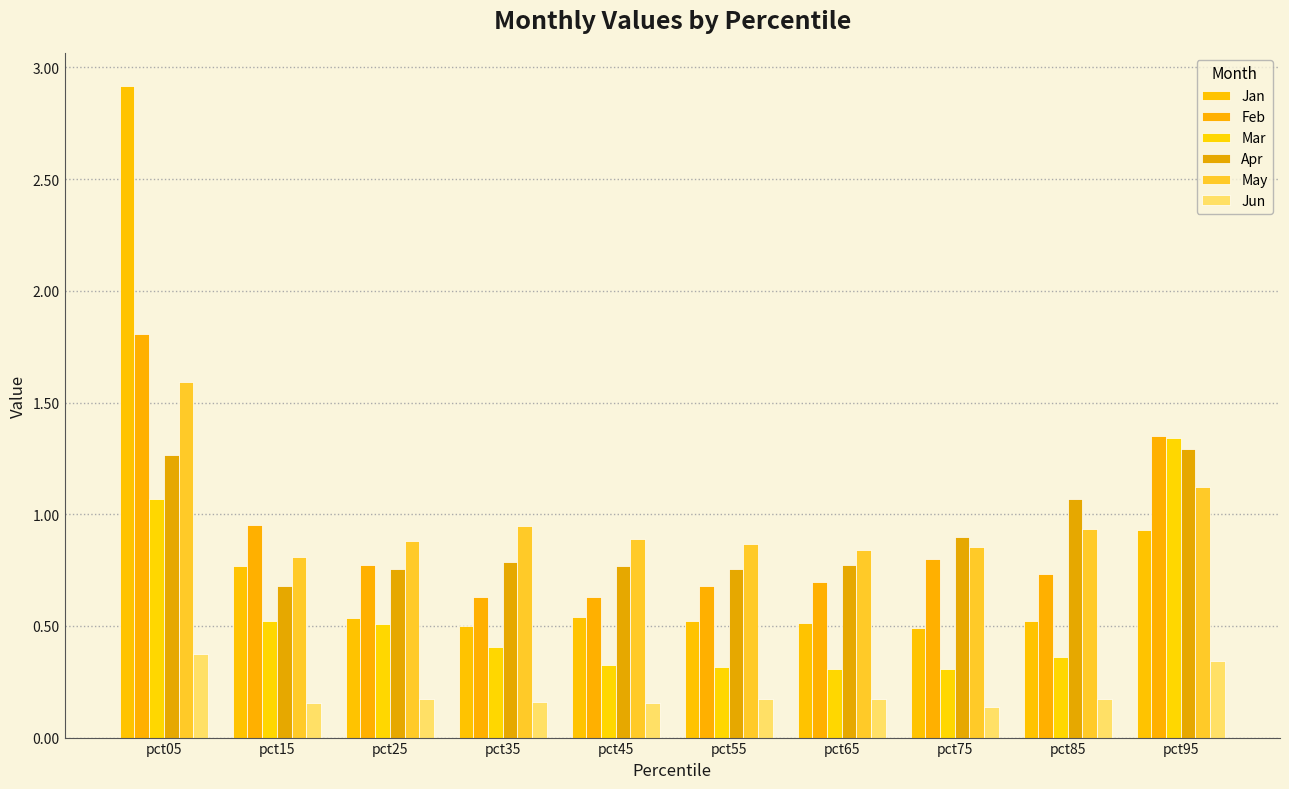

Count the number of data series in this chart.

6